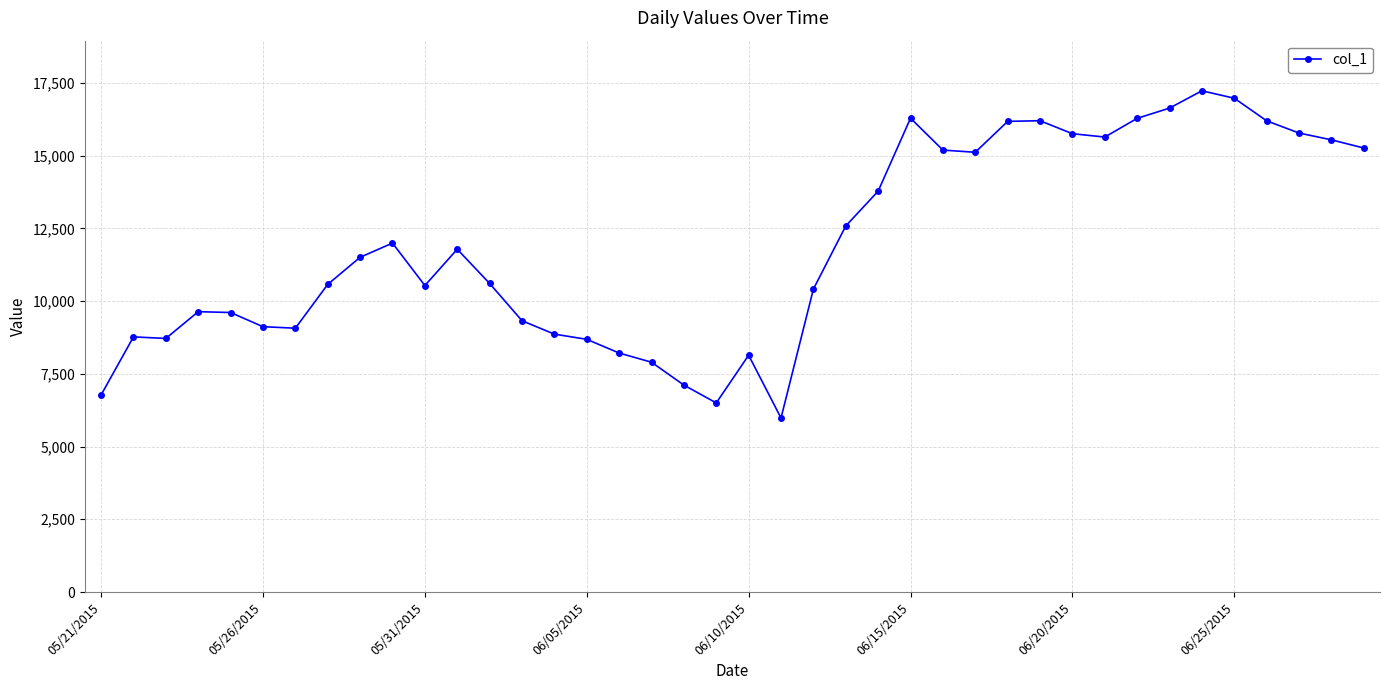

How many lines are shown in the chart?

1